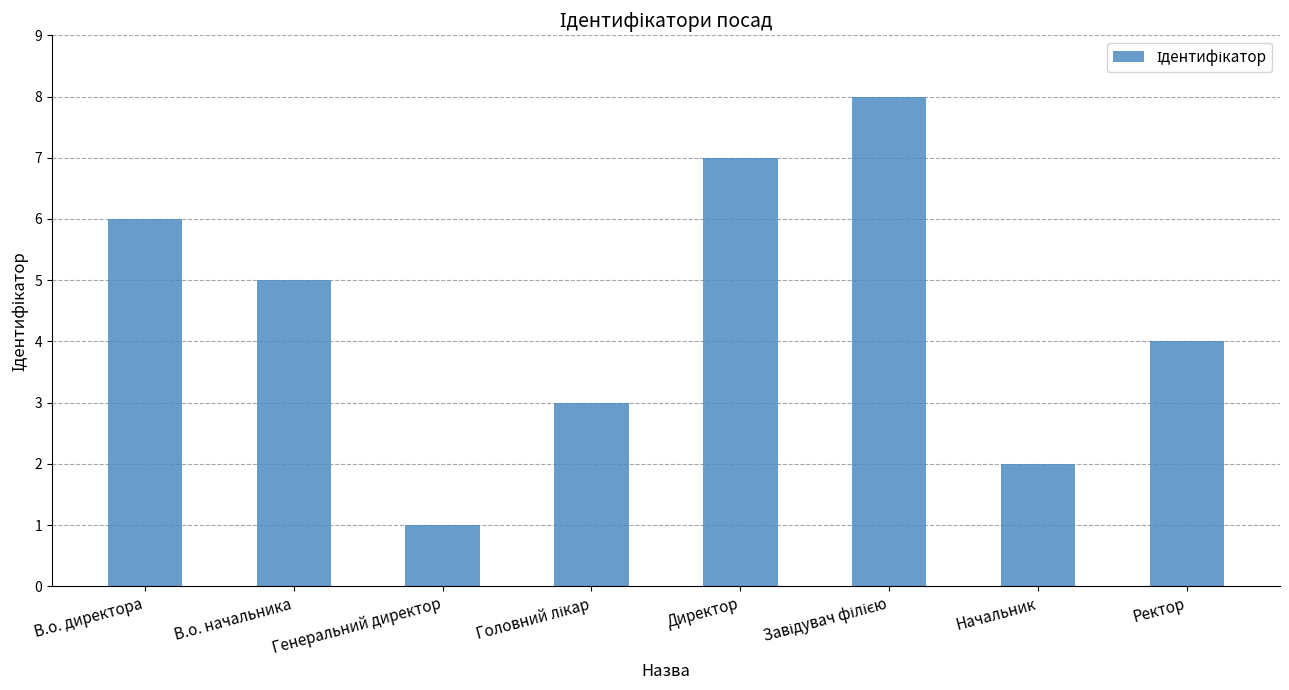

At which category does the chart reach its minimum across all series?

Генеральний директор